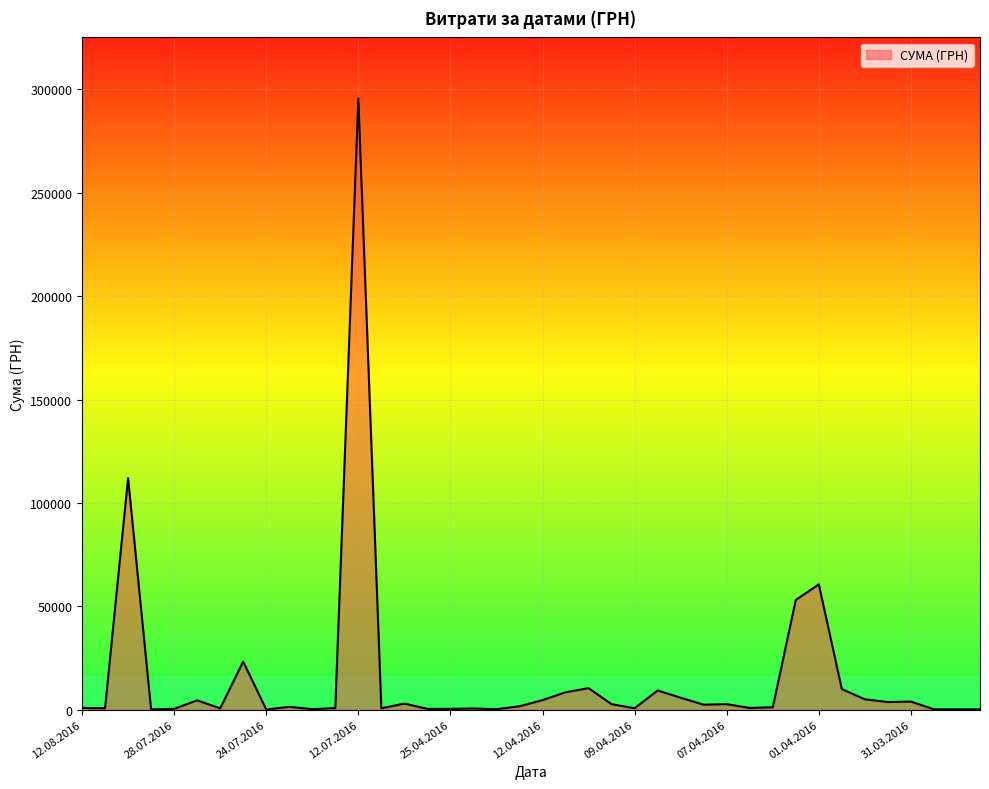

What is the greatest value displayed?

295638.6